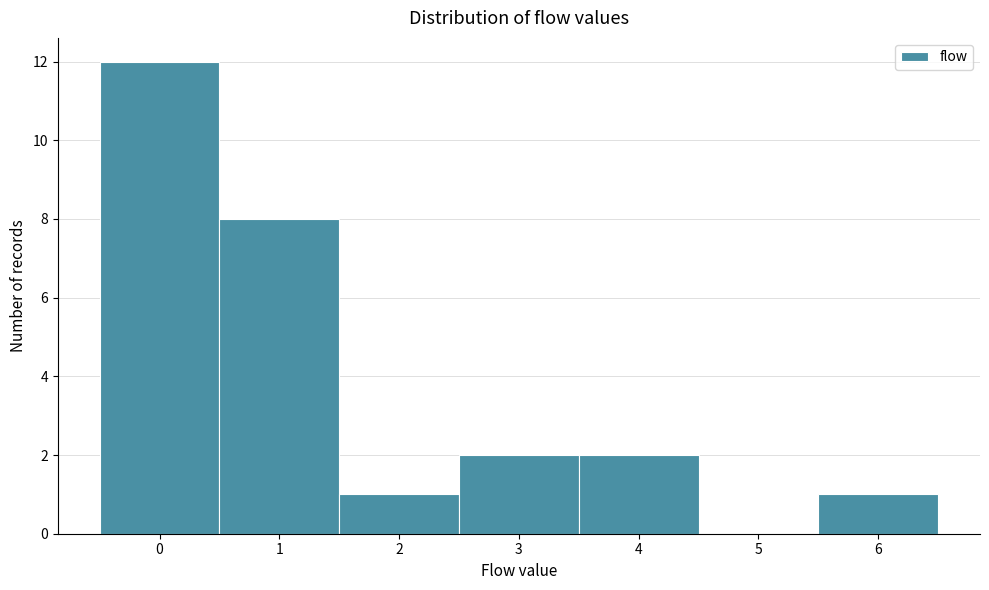

Which range on the x-axis has the tallest bar?

-0.5 to 0.5